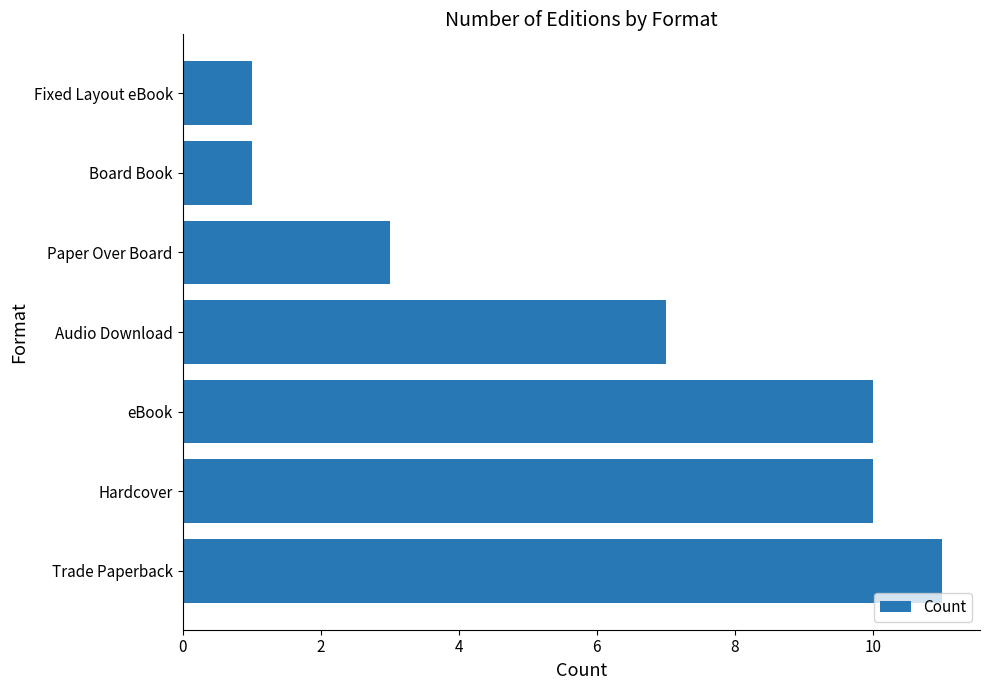

The value at Audio Download is 7. True or false?

True